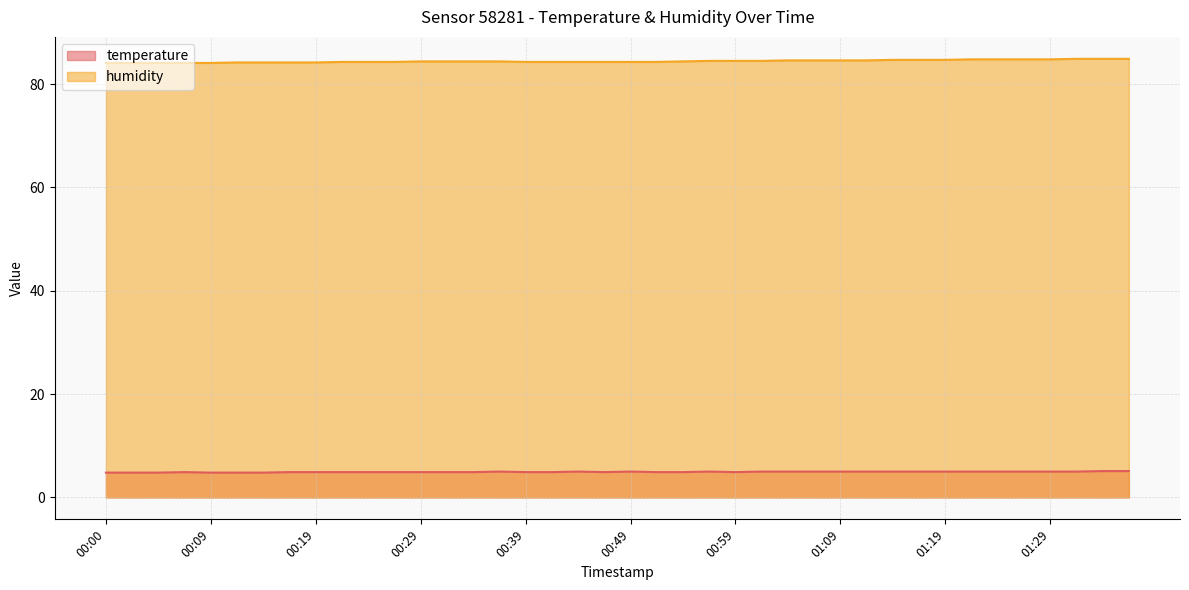

What is the difference between the maximum and minimum values in the temperature series?

0.3